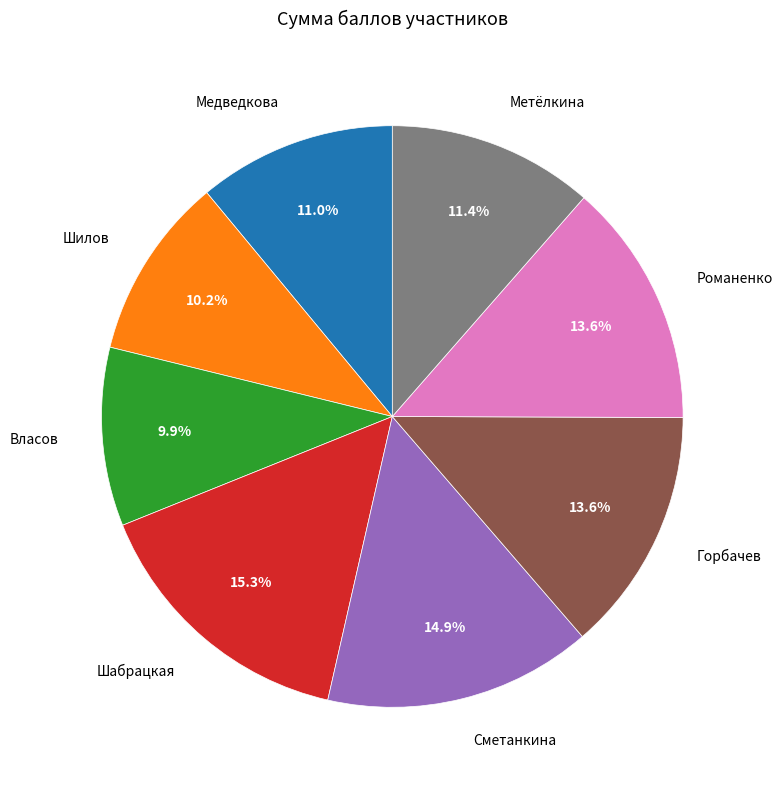

Is there any slice that represents more than half of the pie?

No